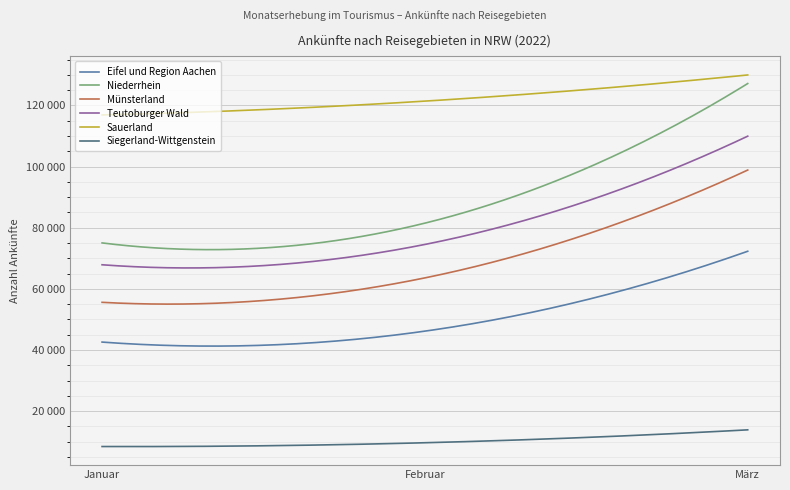

Does the chart display data point markers on the line(s)?

No